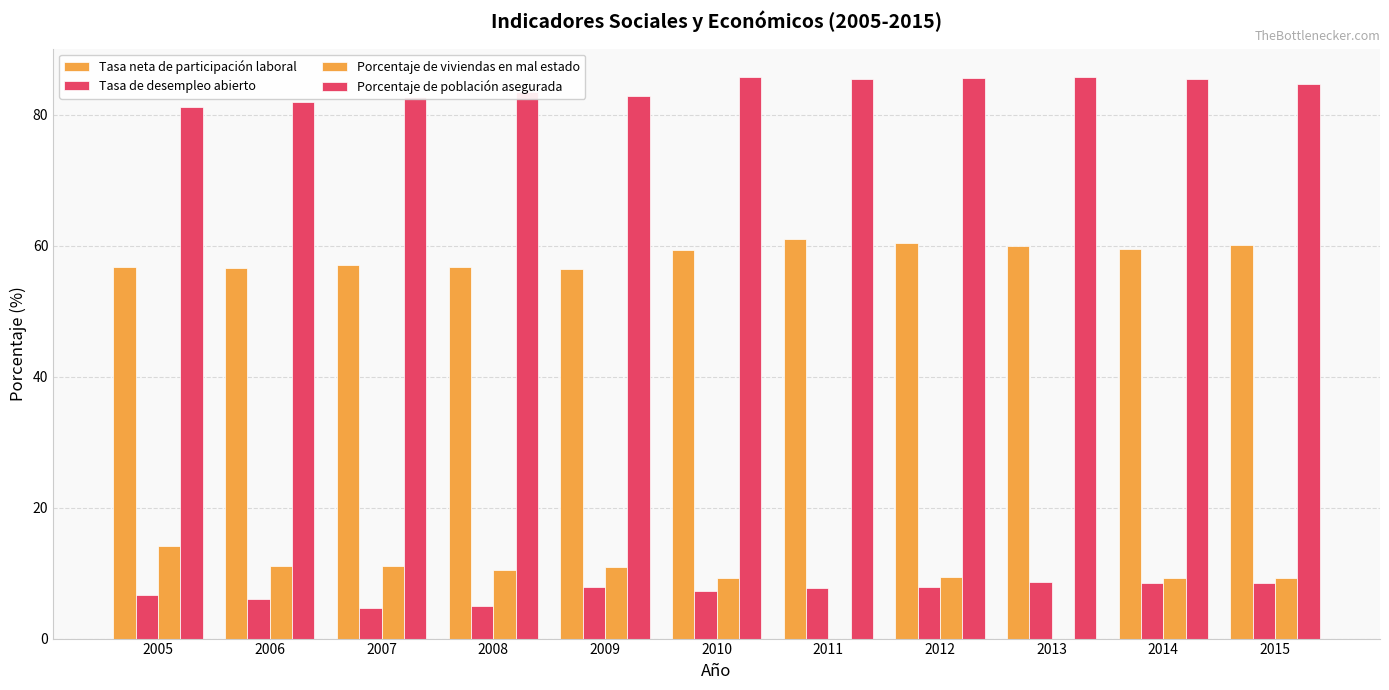

What value does the Tasa neta de participación laboral series have at 2013?

60.0